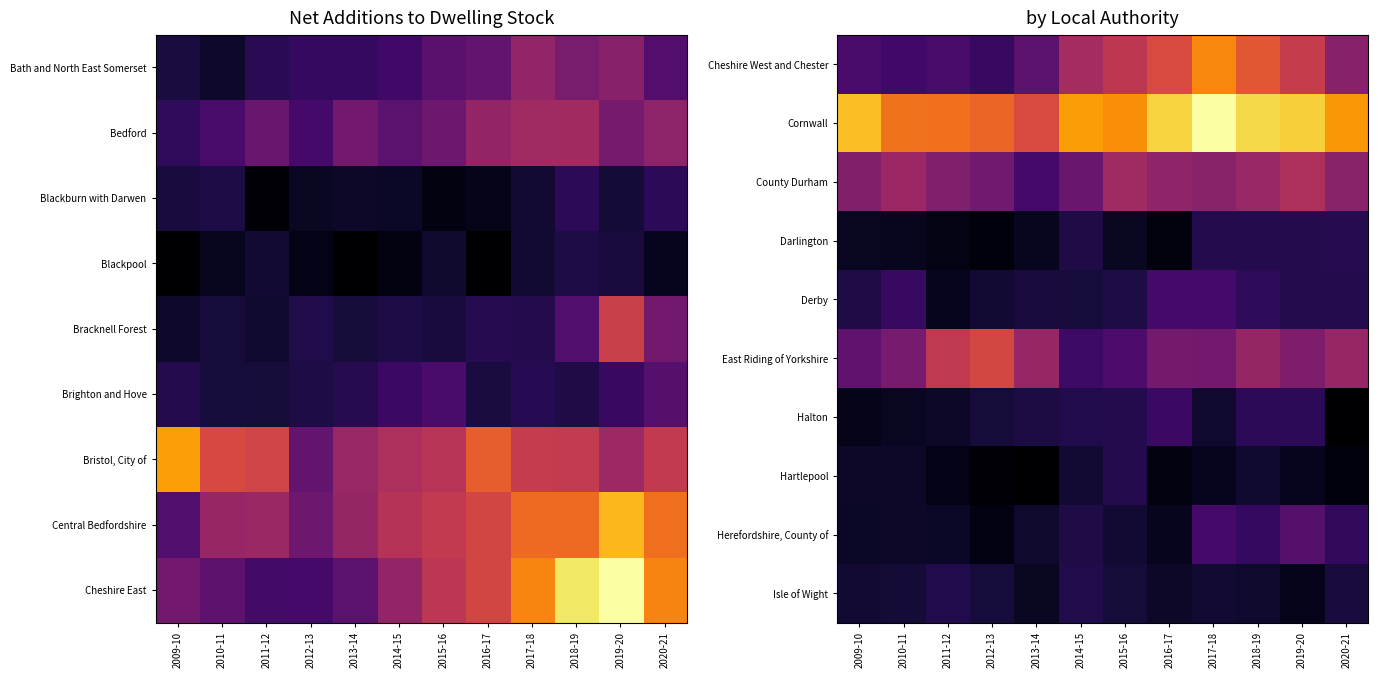

Reading left to right, list all the values displayed in this chart.

Cheshire West and Chester: 2009-10=817.5	2010-11=751.5	2011-12=803.0	2012-13=673.0	2013-14=970.0	2014-15=1571.0	2015-16=1769.0	2016-17=2020.0	2017-18=2546.0	2018-19=2154.0	2019-20=1849.0	2020-21=1335.0
Cornwall: 2009-10=2939.0	2010-11=2392.0	2011-12=2375.0	2012-13=2278.0	2013-14=2029.0	2014-15=2702.0	2015-16=2597.0	2016-17=3074.0	2017-18=3427.0	2018-19=3109.0	2019-20=3037.0	2020-21=2664.0
County Durham: 2009-10=1284.8	2010-11=1492.8	2011-12=1272.0	2012-13=1138.0	2013-14=784.0	2014-15=1067.0	2015-16=1528.0	2016-17=1398.0	2017-18=1339.0	2018-19=1463.0	2019-20=1628.0	2020-21=1343.0
Darlington: 2009-10=281.4	2010-11=269.4	2011-12=205.0	2012-13=160.0	2013-14=271.0	2014-15=497.0	2015-16=303.0	2016-17=164.0	2017-18=540.0	2018-19=538.0	2019-20=533.0	2020-21=542.0
Derby: 2009-10=496.9	2010-11=673.9	2011-12=261.0	2012-13=373.0	2013-14=447.0	2014-15=428.0	2015-16=484.0	2016-17=789.0	2017-18=787.0	2018-19=609.0	2019-20=540.0	2020-21=539.0
East Riding of Yorkshire: 2009-10=1004.3	2010-11=1181.3	2011-12=1802.0	2012-13=1982.0	2013-14=1450.0	2014-15=713.0	2015-16=842.0	2016-17=1159.0	2017-18=1143.0	2018-19=1432.0	2019-20=1241.0	2020-21=1447.0
Halton: 2009-10=231.6	2010-11=290.6	2011-12=328.0	2012-13=415.0	2013-14=473.0	2014-15=526.0	2015-16=536.0	2016-17=699.0	2017-18=369.0	2018-19=597.0	2019-20=601.0	2020-21=97.0
Hartlepool: 2009-10=320.3	2010-11=331.3	2011-12=225.0	2012-13=114.0	2013-14=84.0	2014-15=376.0	2015-16=528.0	2016-17=185.0	2017-18=265.0	2018-19=371.0	2019-20=255.0	2020-21=161.0
Herefordshire, County of: 2009-10=311.5	2010-11=329.5	2011-12=314.1	2012-13=200.0	2013-14=357.0	2014-15=496.0	2015-16=374.0	2016-17=260.0	2017-18=777.0	2018-19=668.0	2019-20=907.0	2020-21=645.0
Isle of Wight: 2009-10=391.3	2010-11=398.3	2011-12=522.0	2012-13=426.0	2013-14=305.0	2014-15=508.0	2015-16=417.0	2016-17=321.0	2017-18=373.0	2018-19=350.0	2019-20=253.0	2020-21=445.0